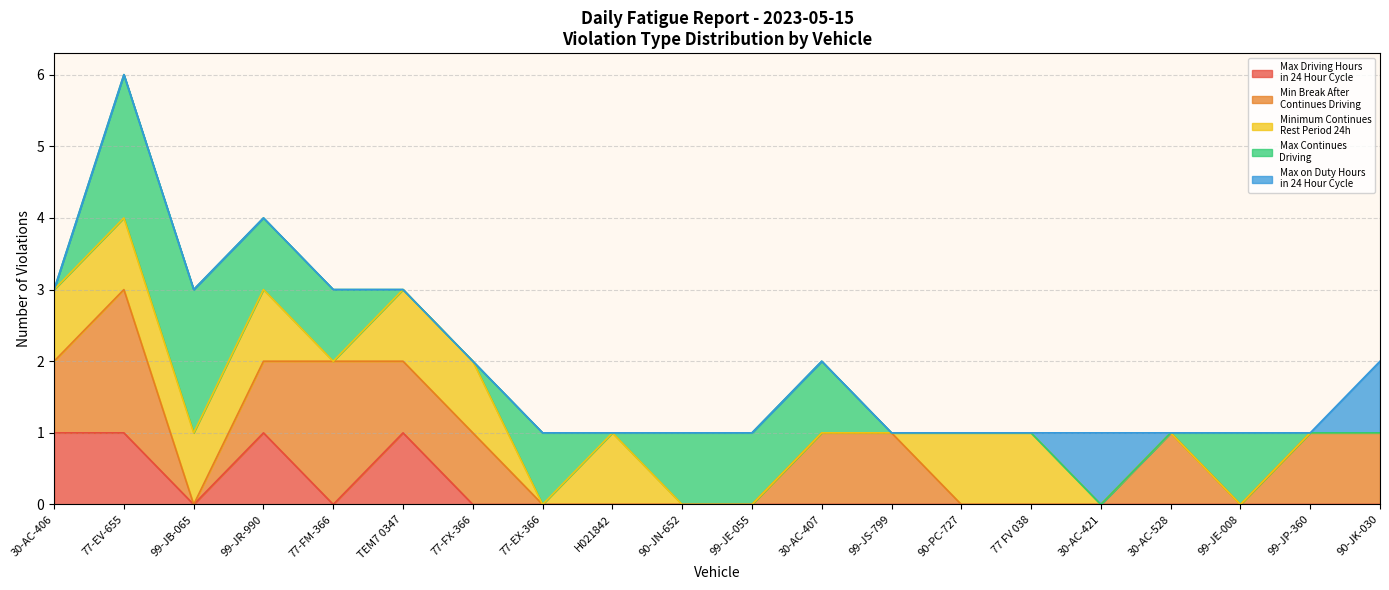

List the series in order of their peak value, lowest first.

Max on Duty Hours in 24 Hour Cycle, Max Driving Hours in 24 Hour Cycle, Minimum continues rest period in 24 hou, Max Continues Driving, Min Break After Continues Driving